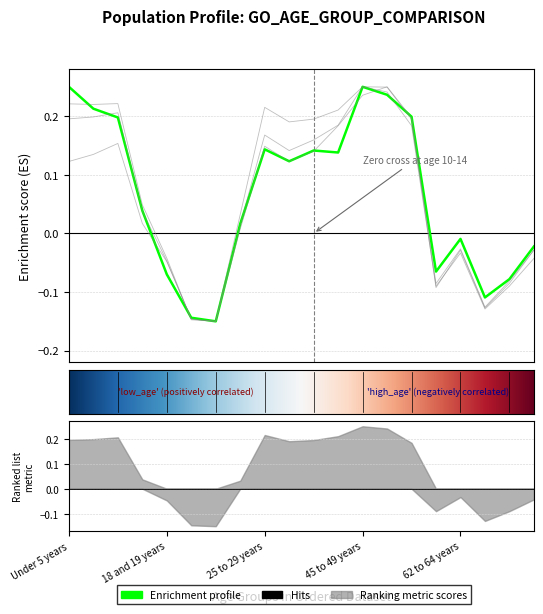

Rank the categories by This Area value from highest to lowest.

Under 5 years, 45 to 49 years, 50 to 54 years, 5 to 9 years, 55 to 59 years, 10 to 14 years, 25 to 29 years, 35 to 39 years, 40 to 44 years, 30 to 34 years, 15 to 17 years, 22 to 24 years, 62 to 64 years, 70 to 74 years, 60 and 61 years, 18 and 19 years, 67 to 69 years, 65 and 66 years, 20 years, 21 years